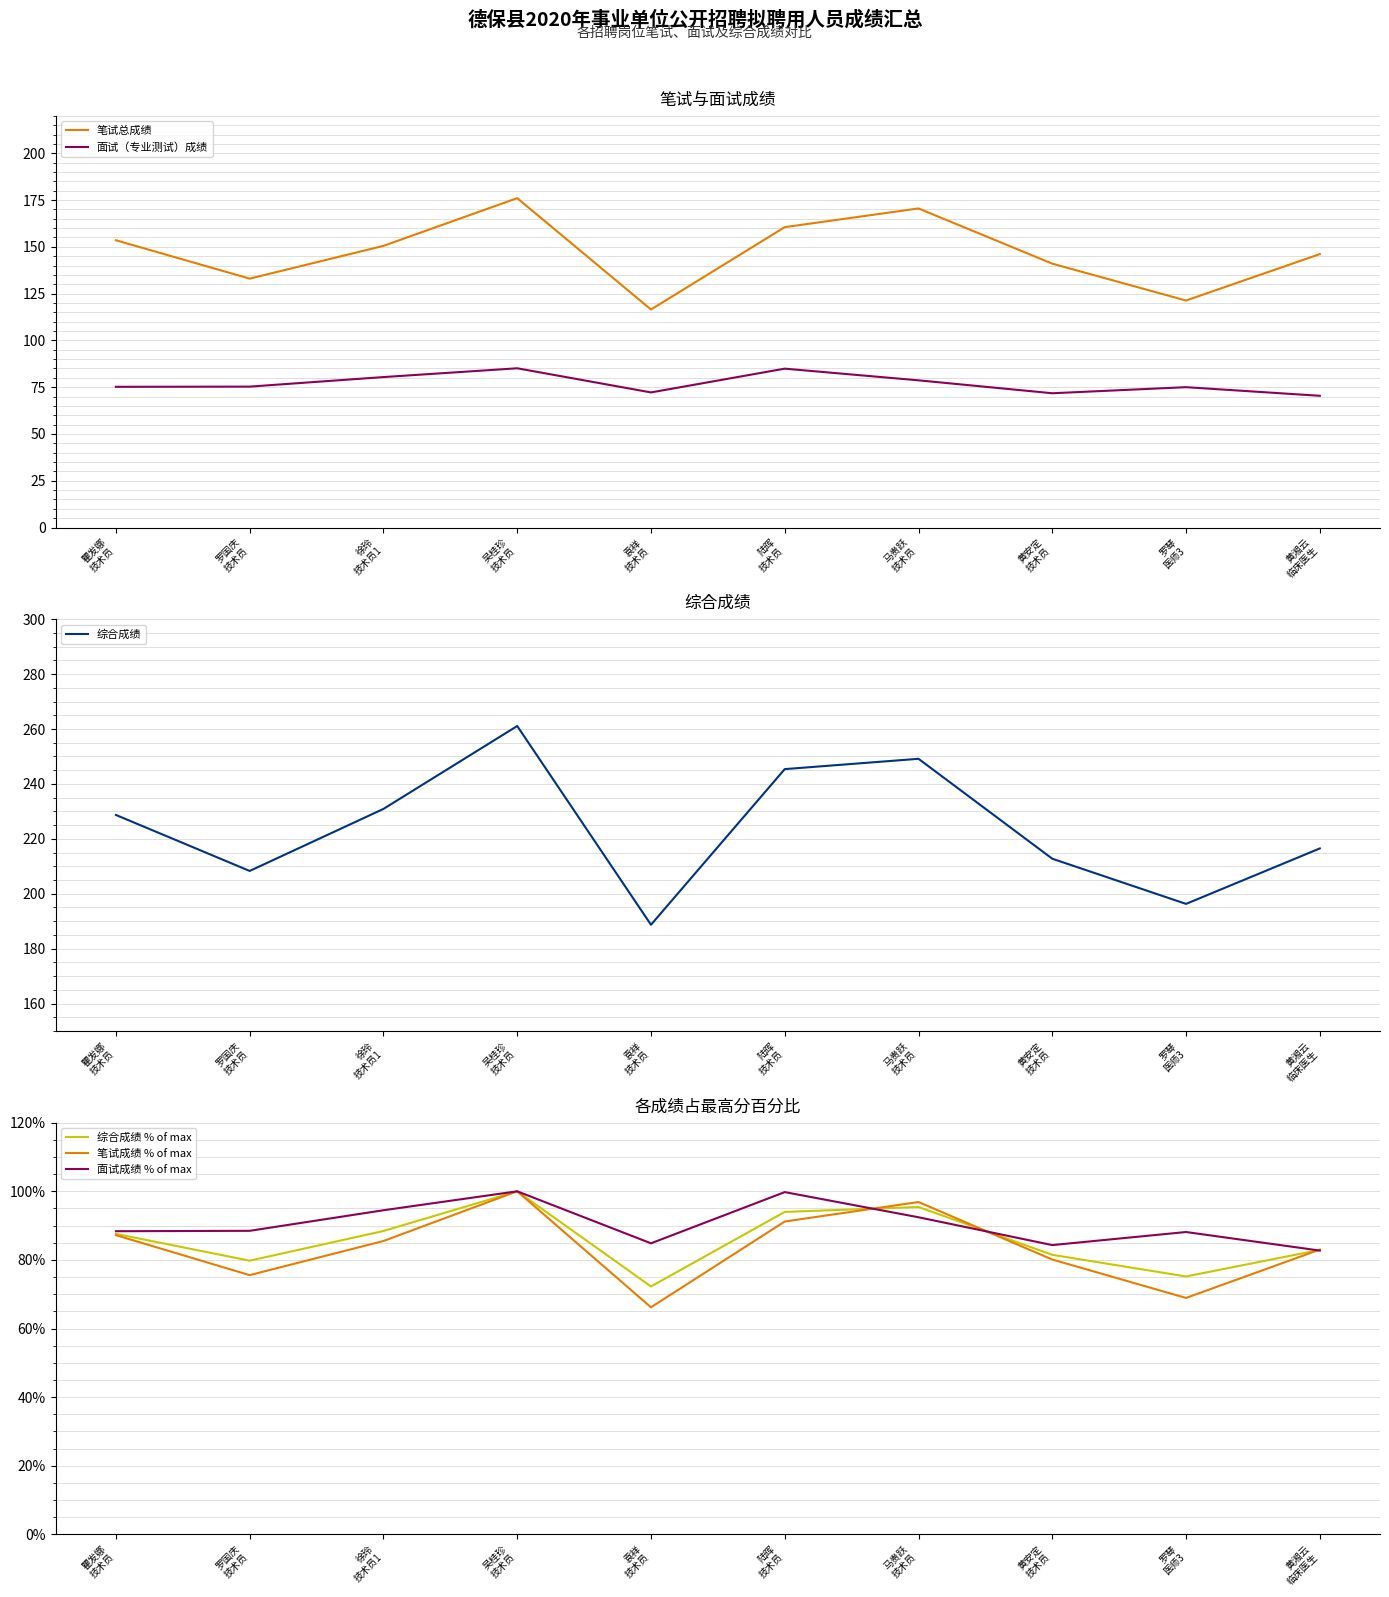

True or false: 笔试总成绩 and 笔试成绩 % of max cross at least once.

False